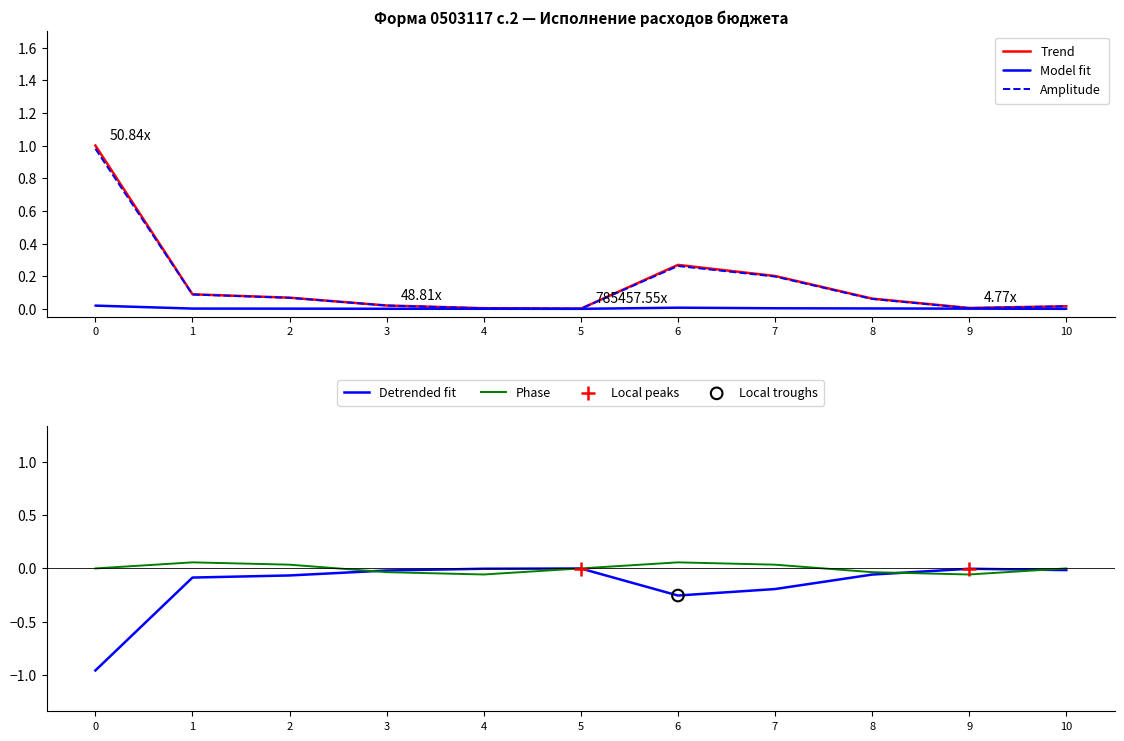

Is the value of Model fit at 3 greater than the value of Amplitude at 6?

No